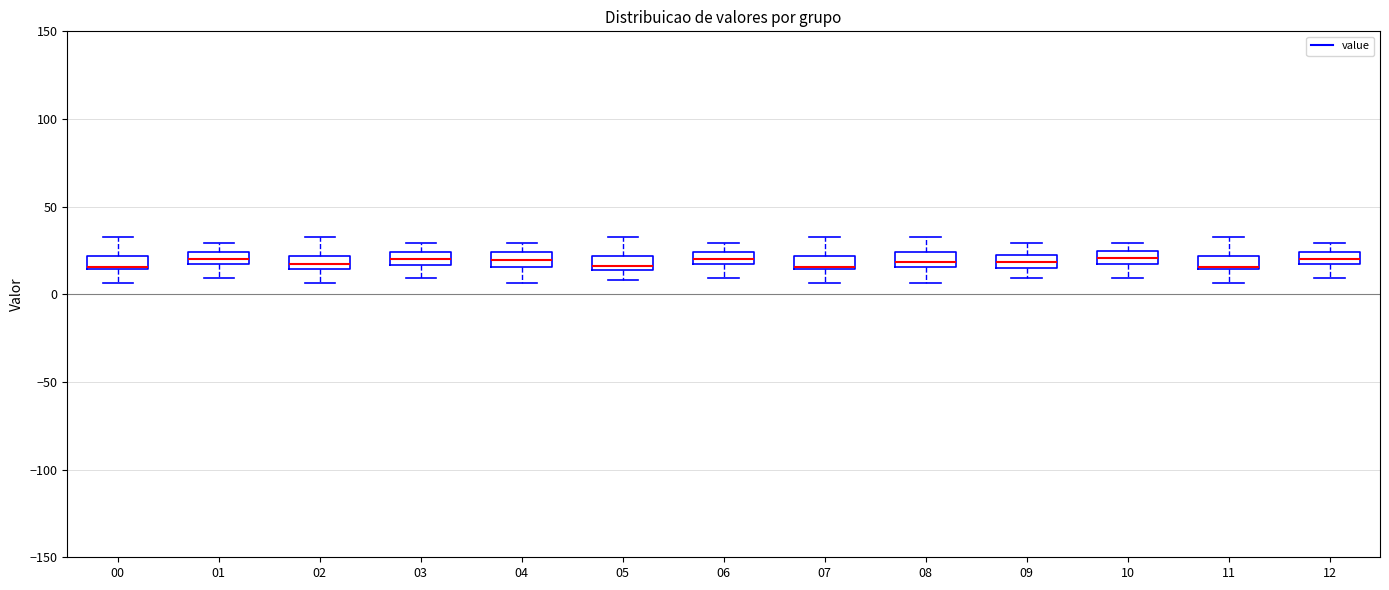

Where does the upper whisker of the box at x = 02 end on the y-axis? The values are not printed on the chart, so give them approximately, as read against the axis.

35